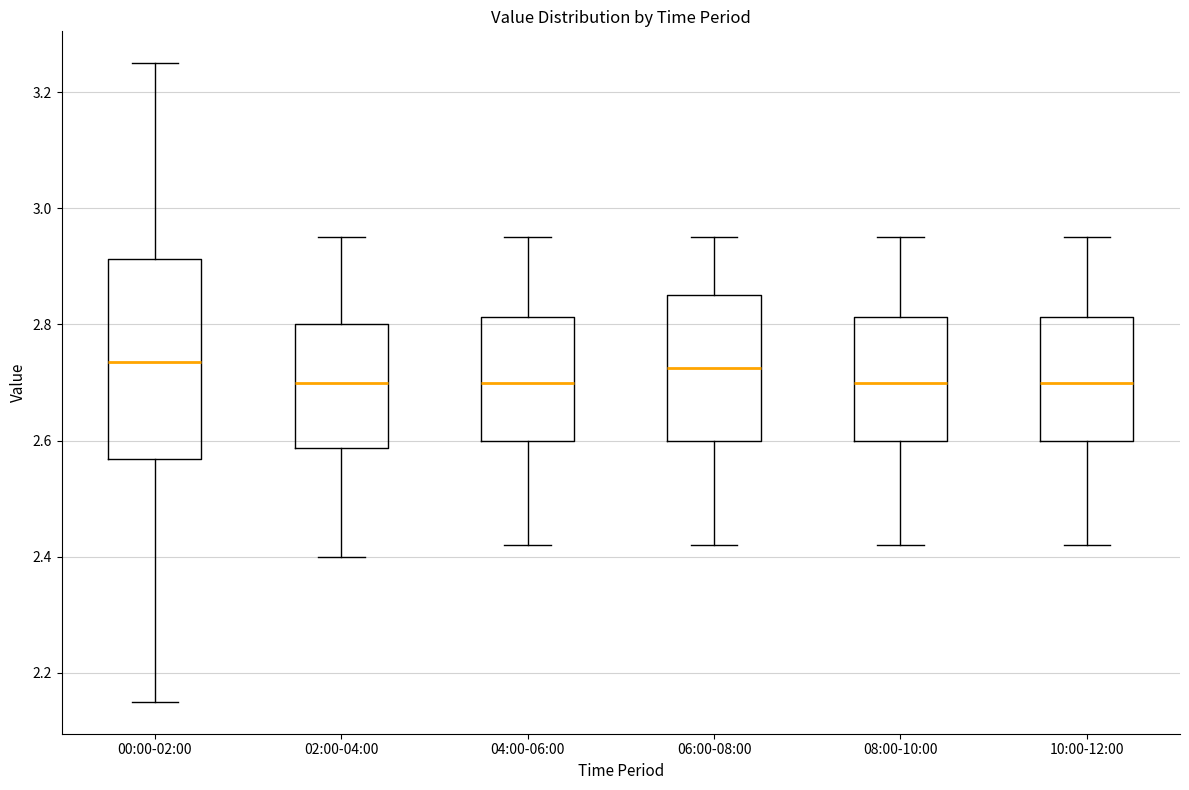

Reading left to right, read every box against the y-axis: the position of its median line, the range the box covers, and the ends of its whiskers. The values are not printed on the chart, so give them approximately, as read against the axis.

00:00-02:00: median 2.74, box 2.56 to 2.92, whiskers 2.16 to 3.26
02:00-04:00: median 2.70, box 2.58 to 2.80, whiskers 2.40 to 2.96
04:00-06:00: median 2.70, box 2.60 to 2.82, whiskers 2.42 to 2.96
06:00-08:00: median 2.72, box 2.60 to 2.86, whiskers 2.42 to 2.96
08:00-10:00: median 2.70, box 2.60 to 2.82, whiskers 2.42 to 2.96
10:00-12:00: median 2.70, box 2.60 to 2.82, whiskers 2.42 to 2.96